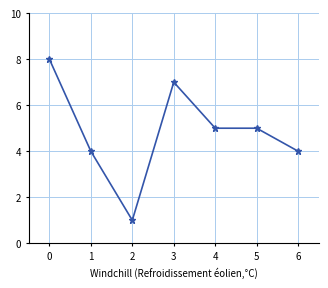

Count the values in the range 4 to 7.

5